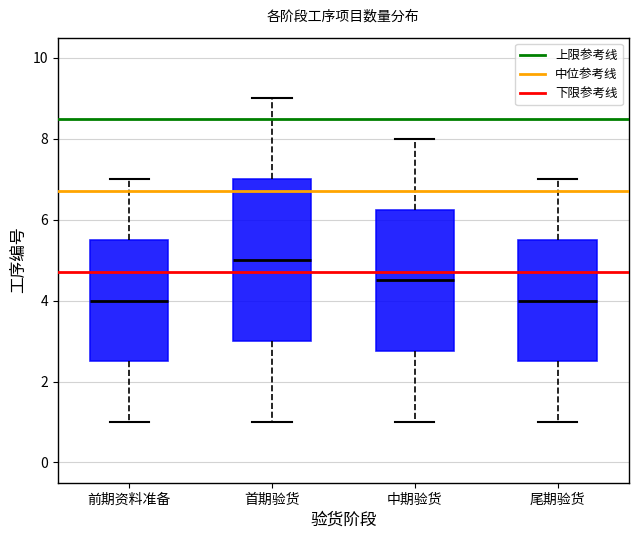

Reading left to right, transcribe this box plot: for each box, give where its median line is, the range the box spans, and where its two whiskers end, as read against the y-axis. The values are not printed on the chart, so give them approximately, as read against the axis.

前期资料准备: median 4.0, box 2.6 to 5.6, whiskers 1.0 to 7.0
首期验货: median 5.0, box 3.0 to 7.0, whiskers 1.0 to 9.0
中期验货: median 4.6, box 2.8 to 6.2, whiskers 1.0 to 8.0
尾期验货: median 4.0, box 2.6 to 5.6, whiskers 1.0 to 7.0